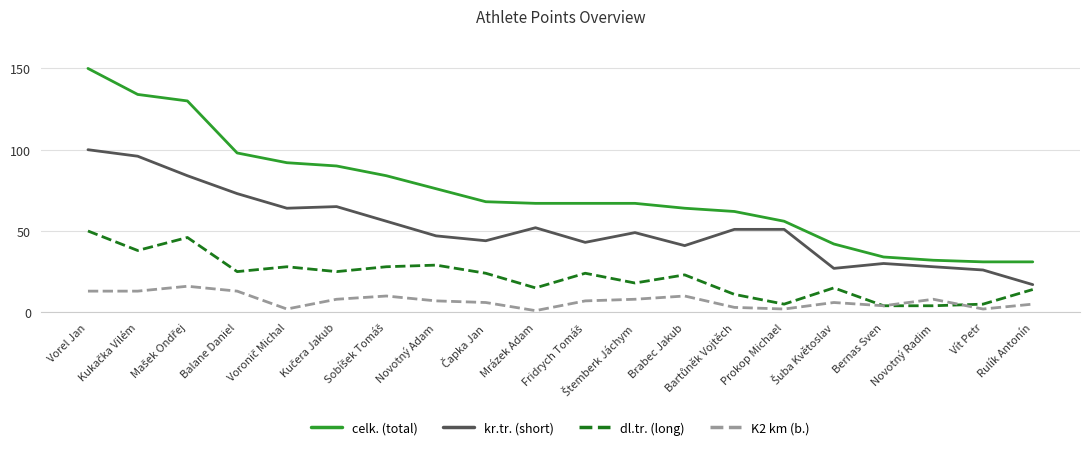

What is the minimum value for kr.tr. (short)?

17